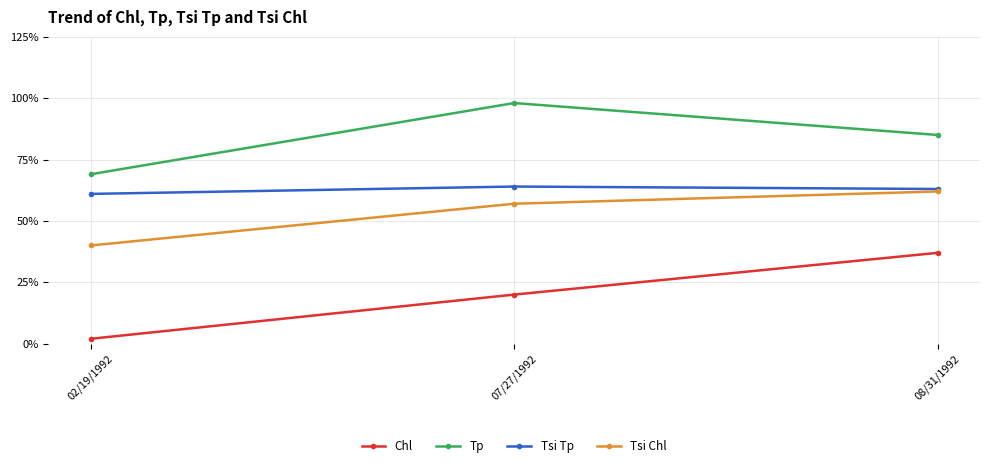

What is the total value across all series at 02/19/1992?

172